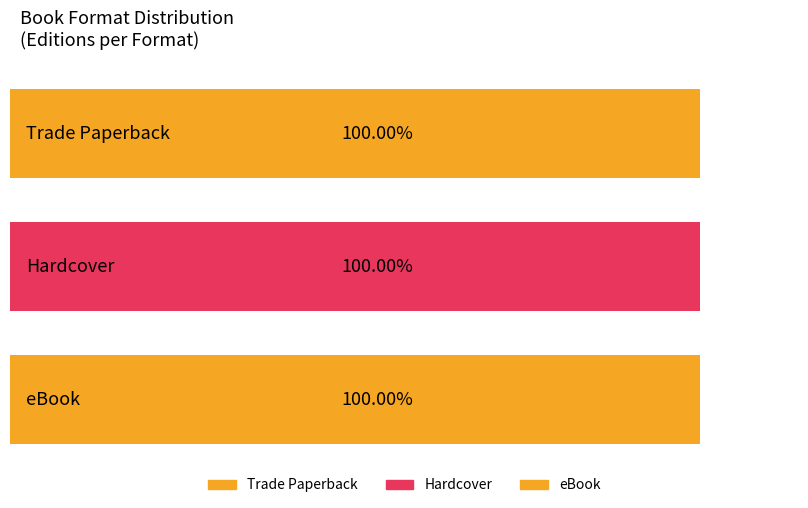

Does the chart contain any negative values?

No